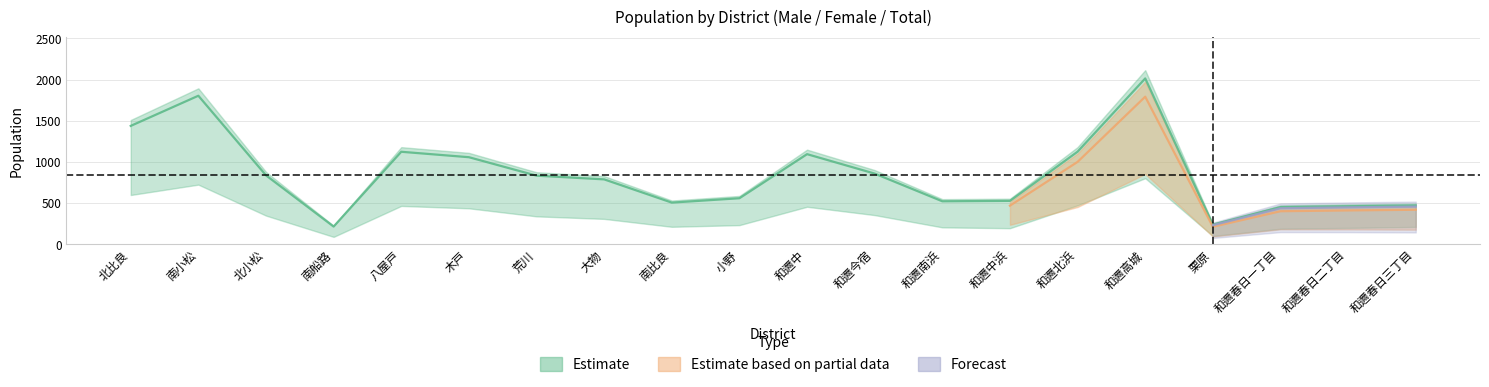

Between 和邇北浜 and 和邇春日一丁目, which is larger?

和邇北浜